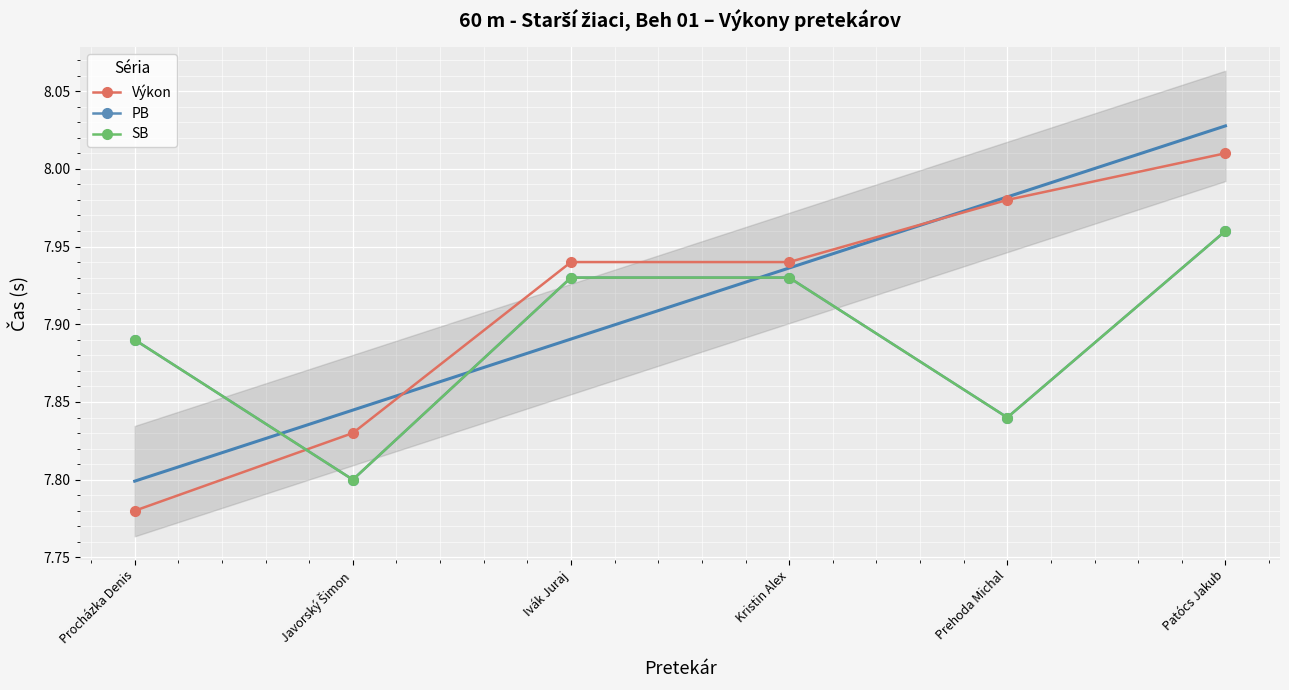

What are all the series names shown in the legend?

Výkon, PB, SB